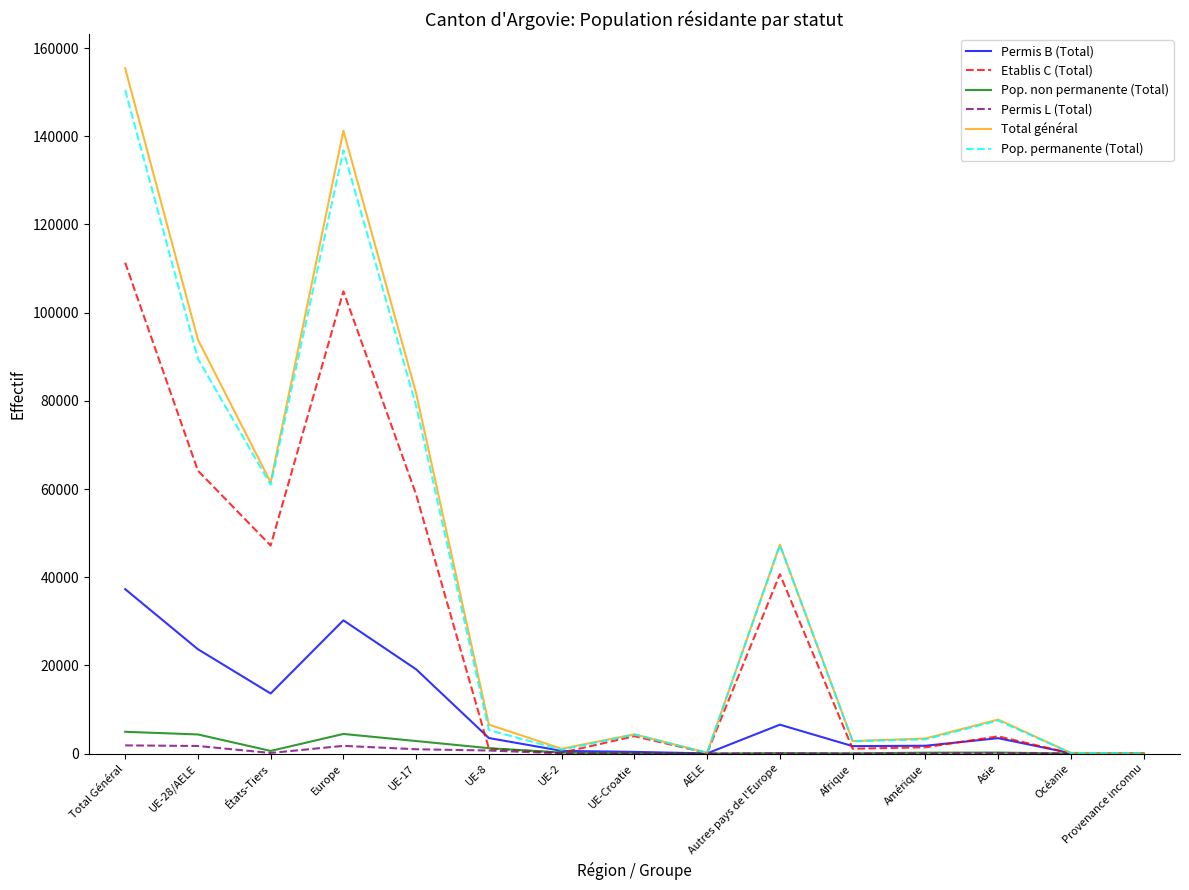

Which series has the largest range (max minus min)?

Total général